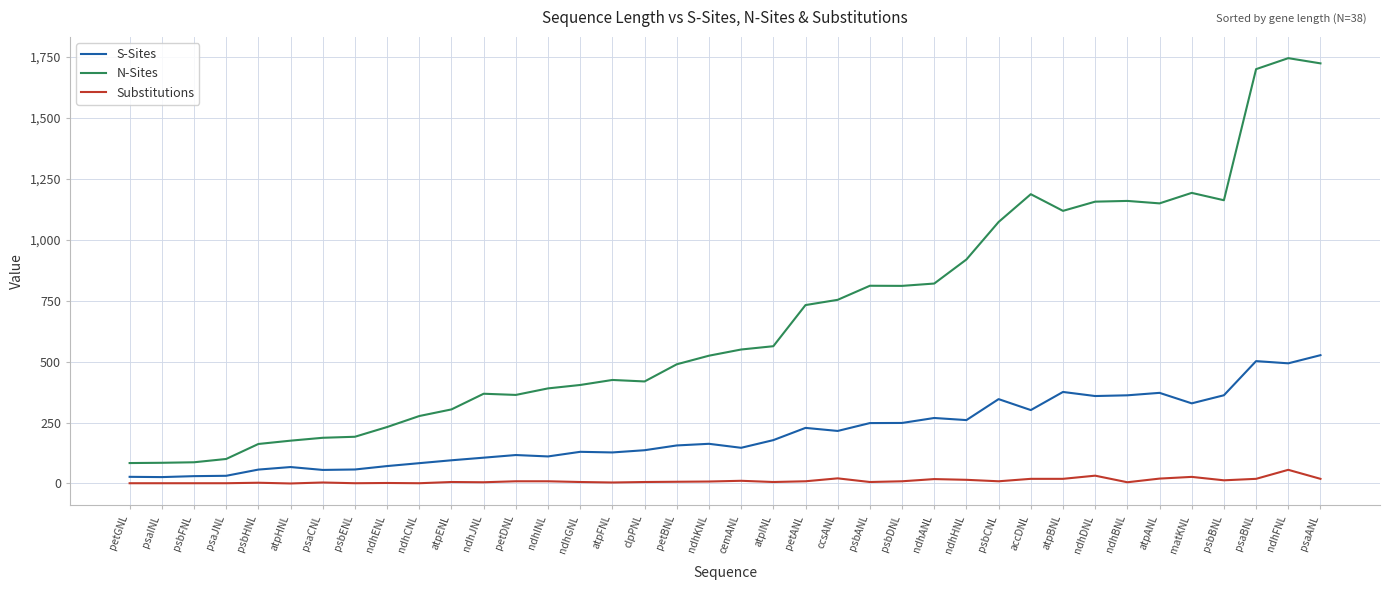

Between psbDNL and atpBNL, which series saw the biggest shift?

N-Sites